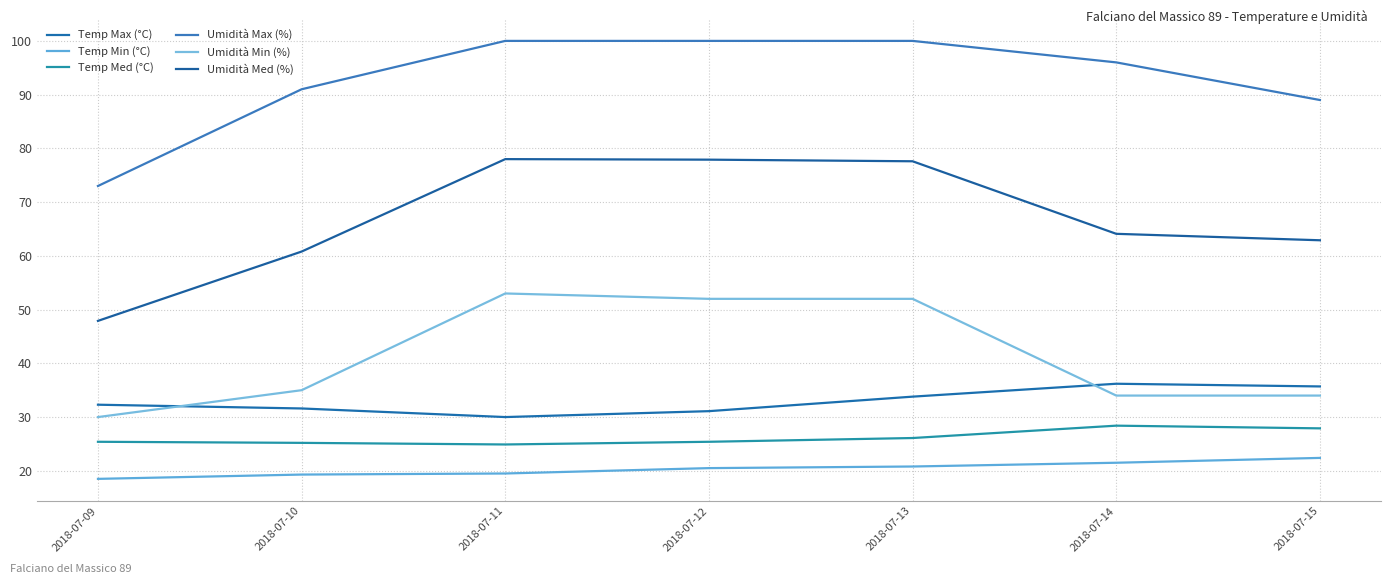

At which category does Temp Max (°C) reach its first local valley?

2018-07-11